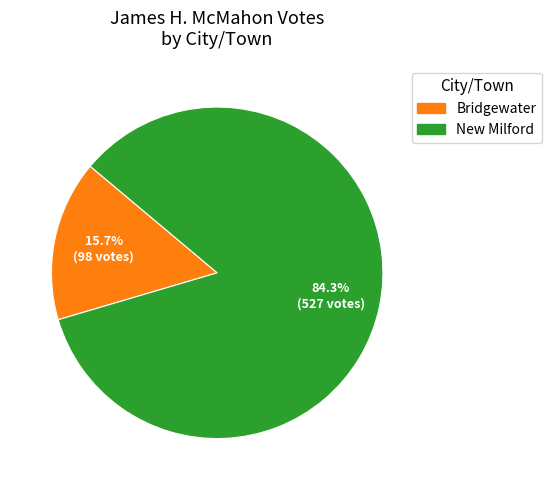

Is there any slice that represents more than half of the pie?

Yes